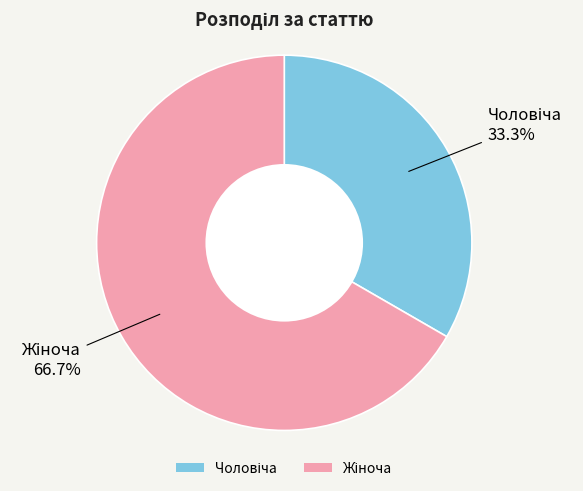

Is there any slice that represents more than half of the pie?

Yes